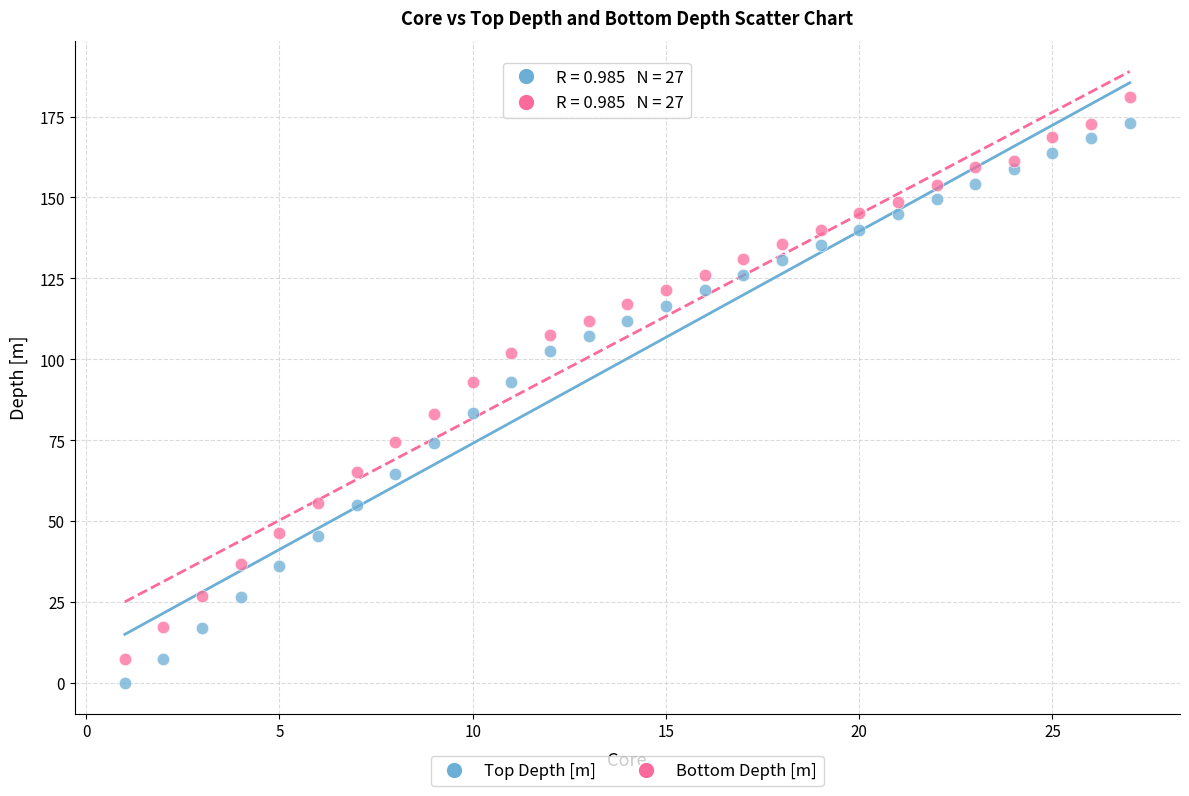

Across all data points, what is the range of X values (max minus min)?

26.0